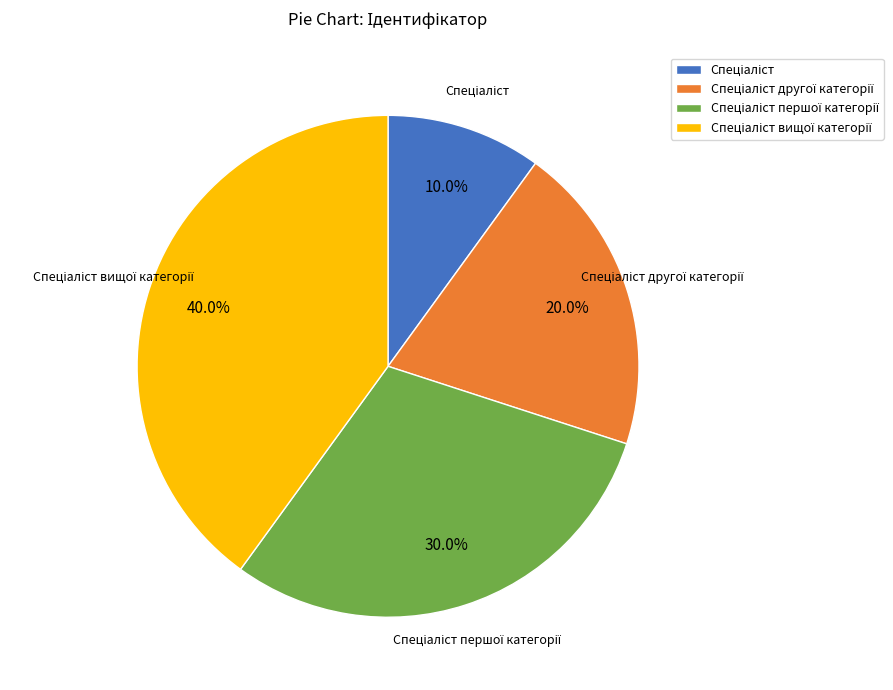

Is there a majority slice in this chart?

No